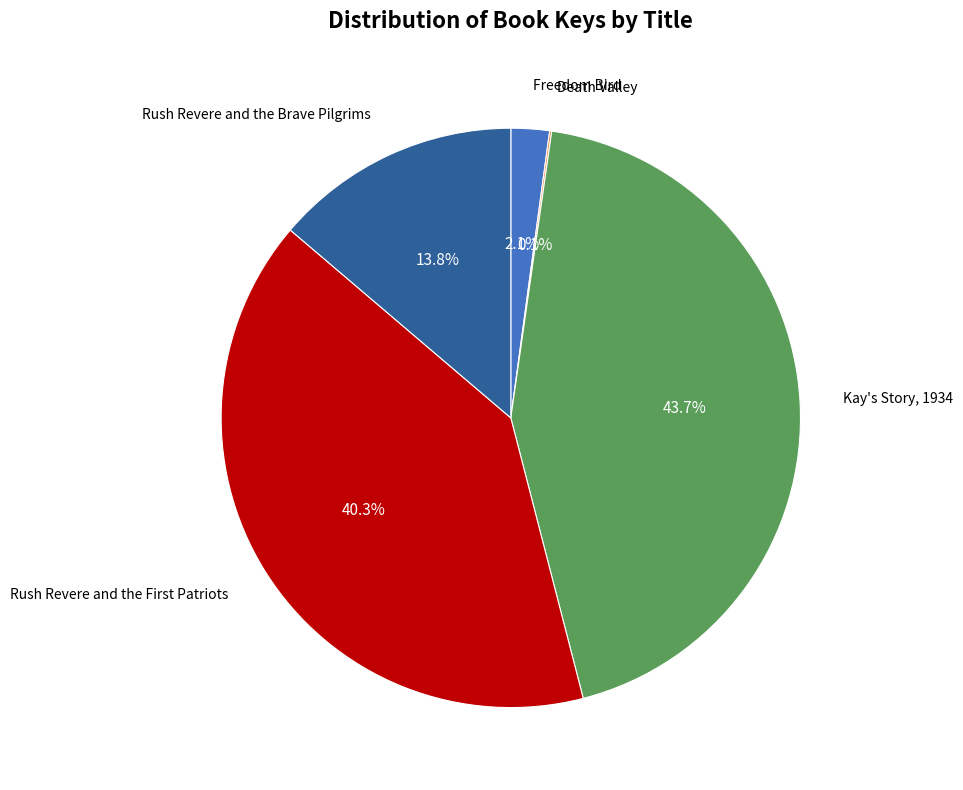

Is there a majority slice in this chart?

No